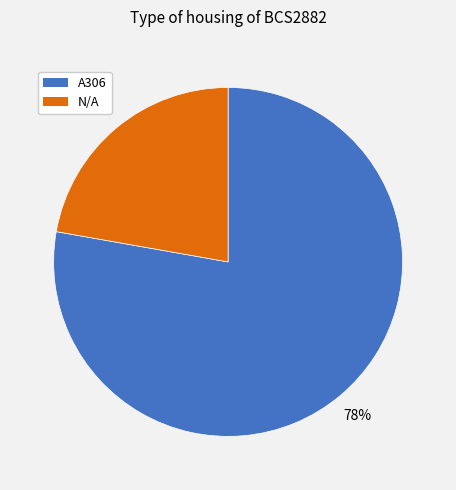

Rank the categories by value from highest to lowest.

A306, N/A